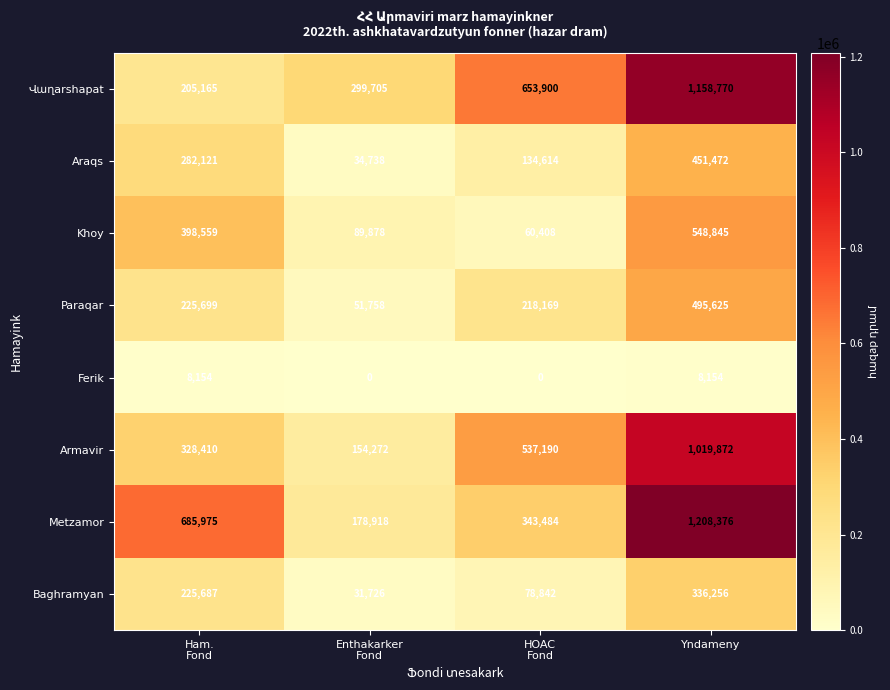

At how many categories does at least one series exceed 126815?

4